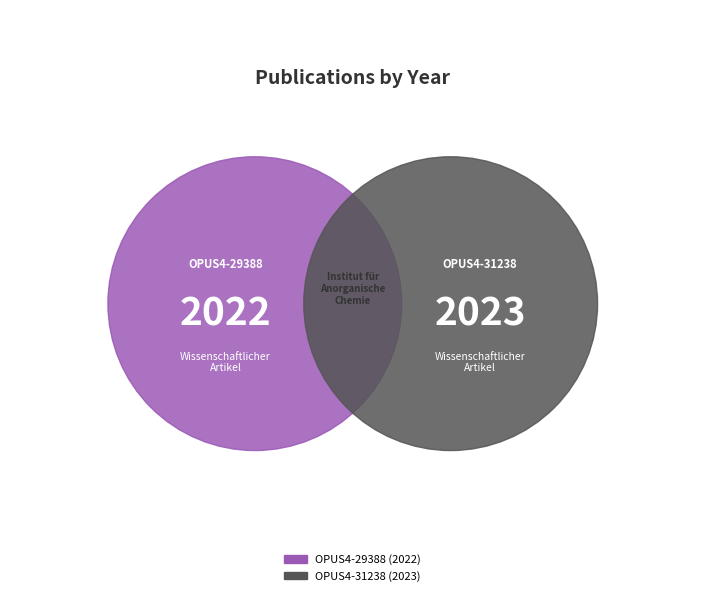

To the nearest percent, what portion does OPUS4-29388 represent?

50%